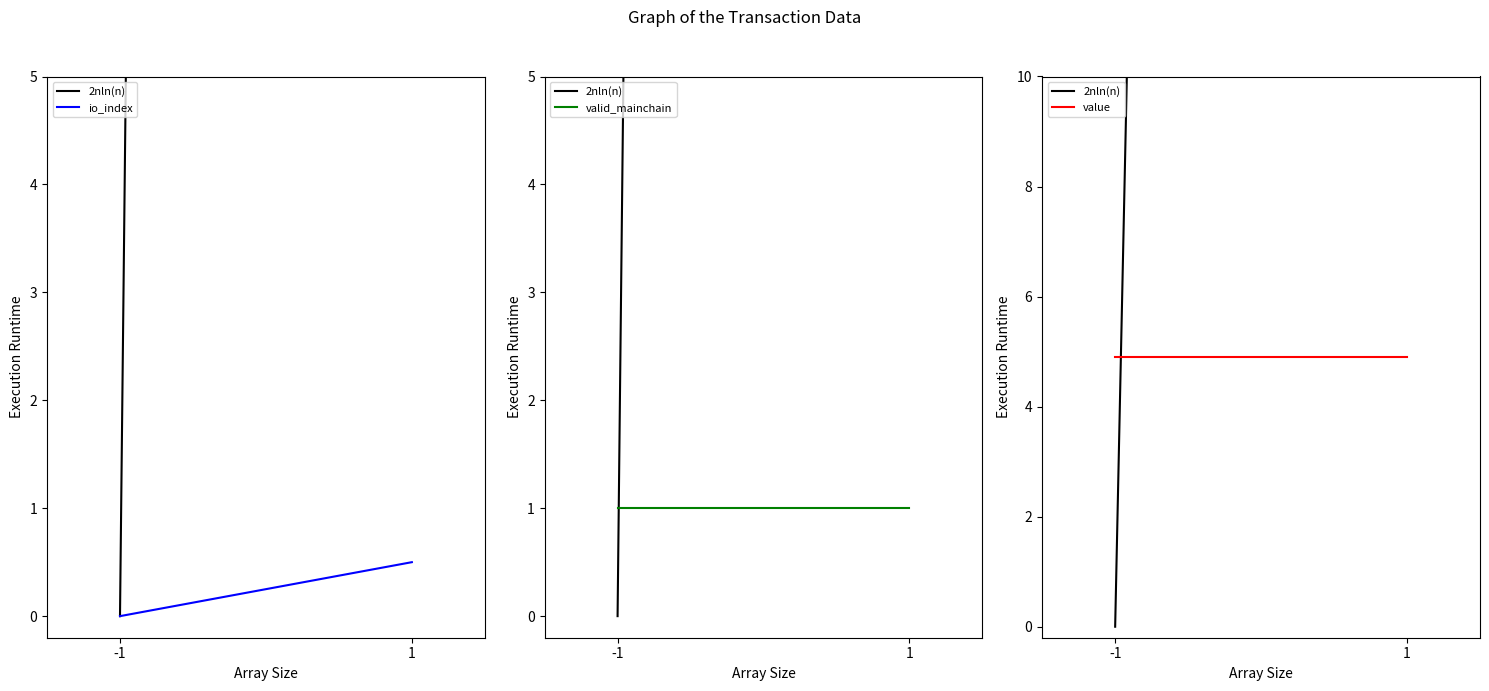

Where is io_index nearest to the value 0?

-1